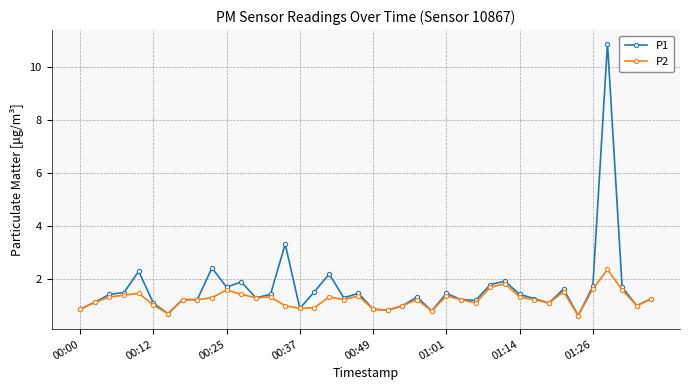

Rank the series by their maximum value, from lowest to highest.

P2, P1